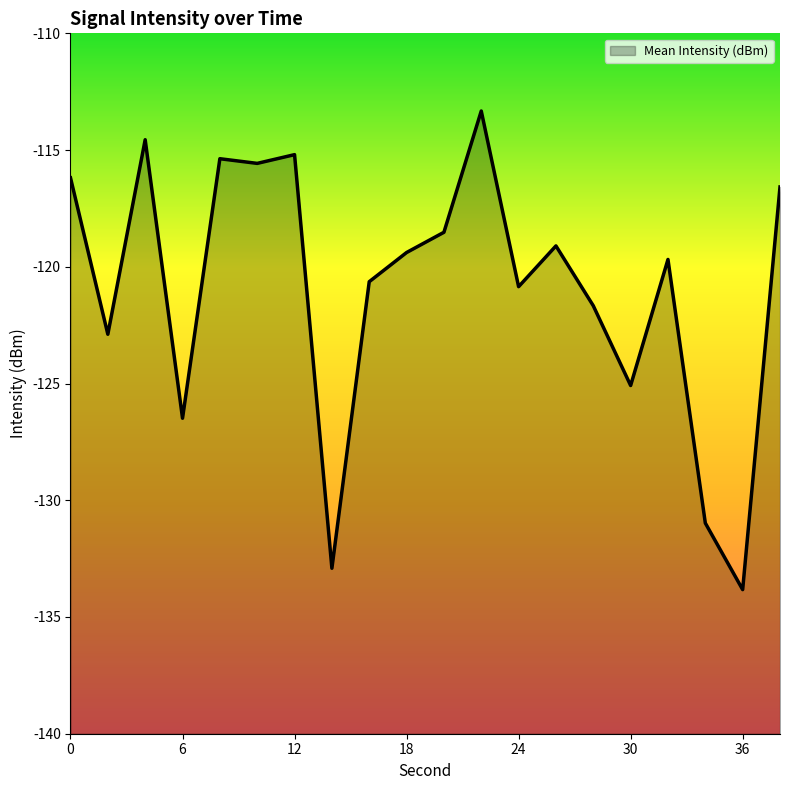

At which label does the data first exceed -119?

0